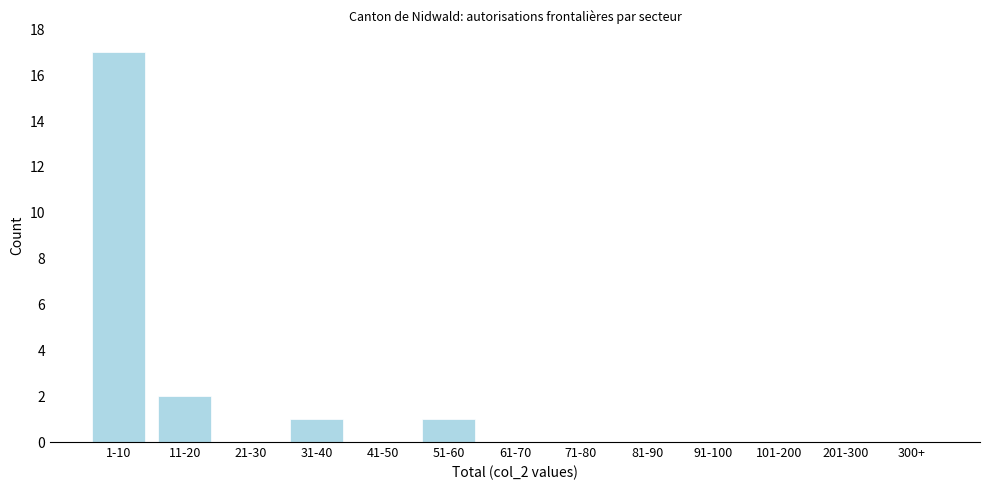

Reading right to left, list all the values displayed in this chart.

300+=0	201-300=0	101-200=0	91-100=0	81-90=0	71-80=0	61-70=0	51-60=1	41-50=0	31-40=1	21-30=0	11-20=2	1-10=17